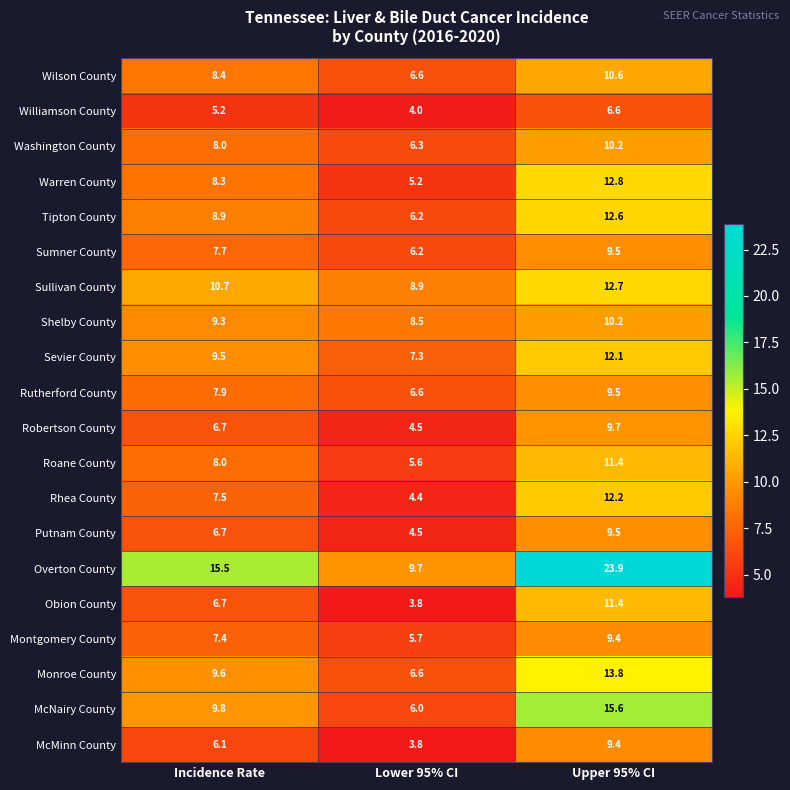

Which label corresponds to the smallest value in the chart?

Lower 95% CI